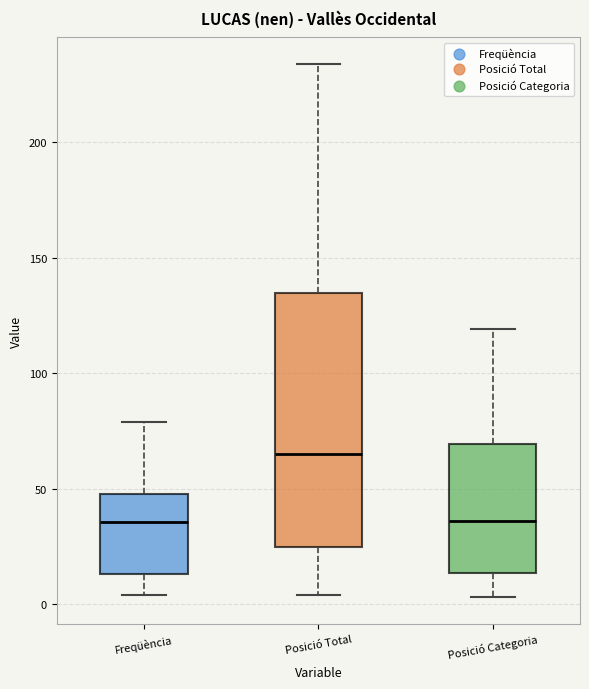

Where does the lower whisker of the box for Posició Categoria end on the y-axis? The values are not printed on the chart, so give them approximately, as read against the axis.

5